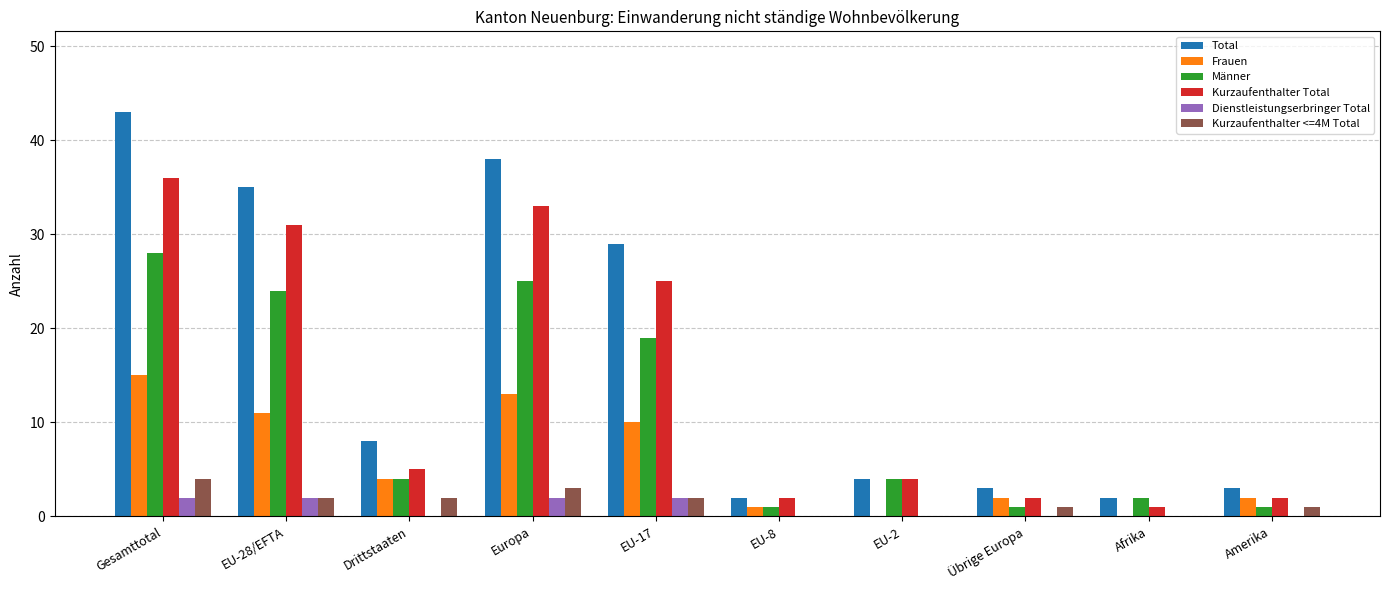

At which label does Frauen reach its peak?

Gesamttotal